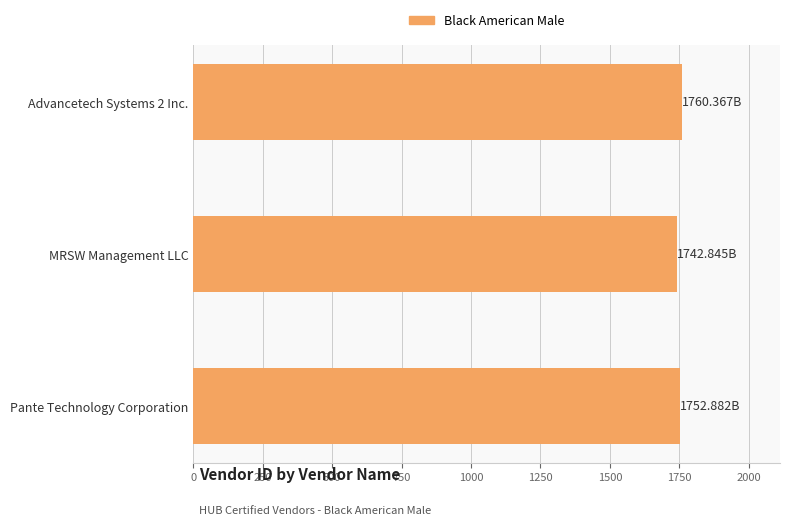

What is the sum of the values at Advancetech Systems 2 Inc. and Pante Technology Corporation?

3513.2